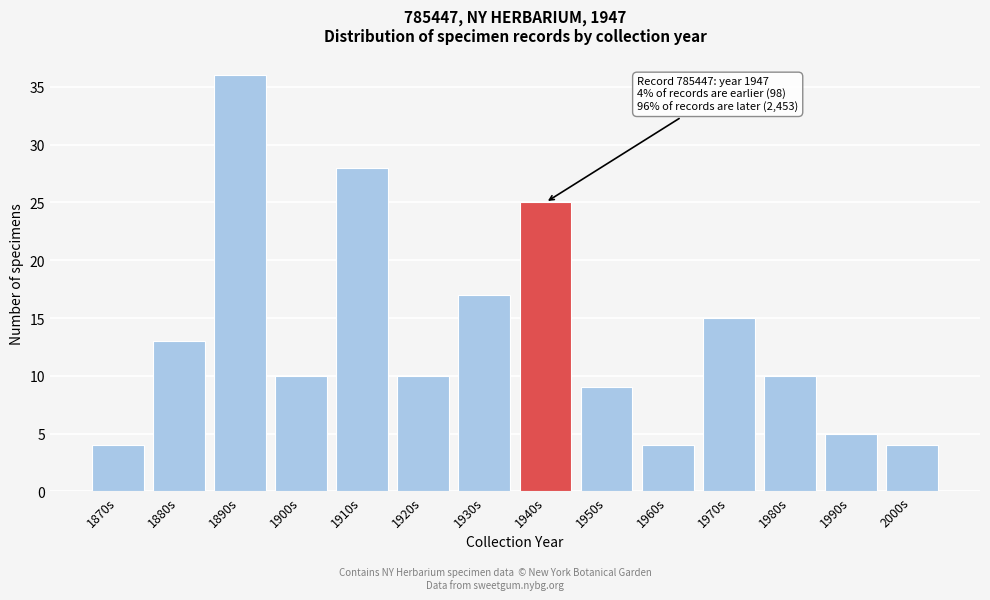

Reading left to right, what are all the values shown in this chart?

4	13	36	10	28	10	17	25	9	4	15	10	5	4